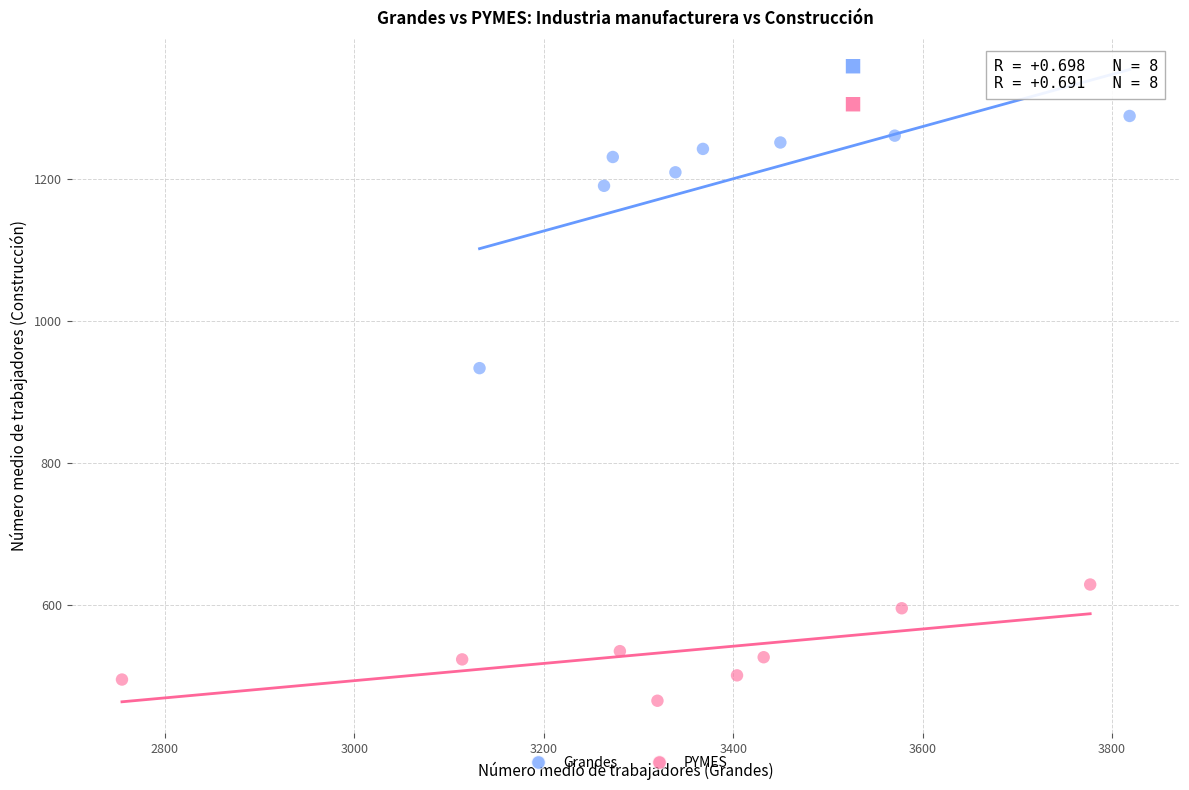

Which series contains the highest Y value?

Grandes